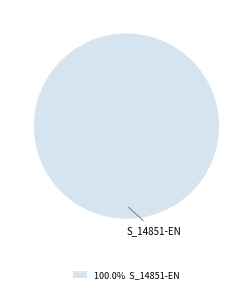

Rank the categories by value from highest to lowest.

S_14851-EN